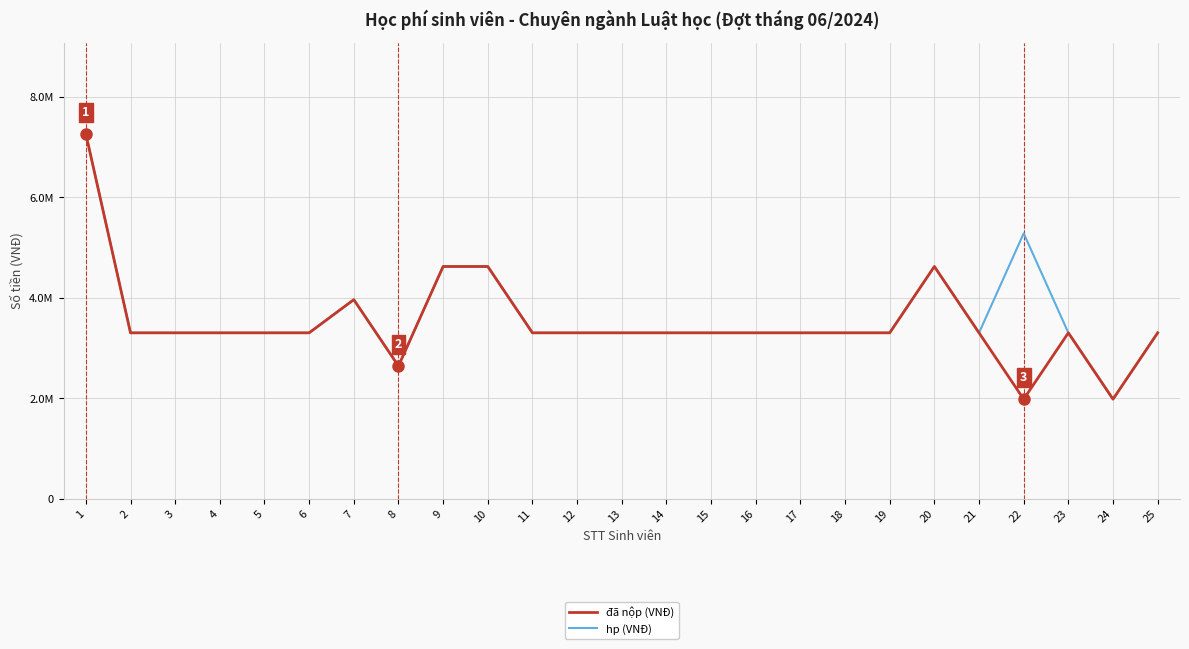

List the series in order of their peak value, lowest first.

đã nộp (VNĐ), hp (VNĐ)